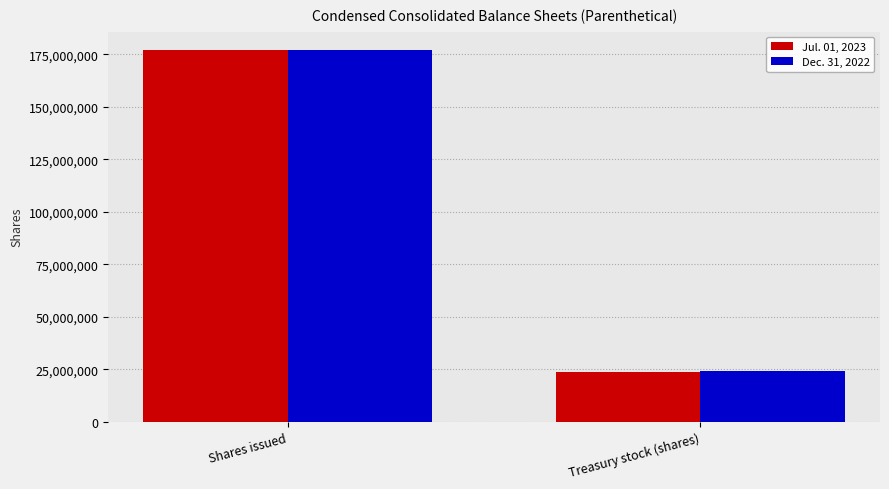

What is the label of the 2nd bar from the right?

Shares issued